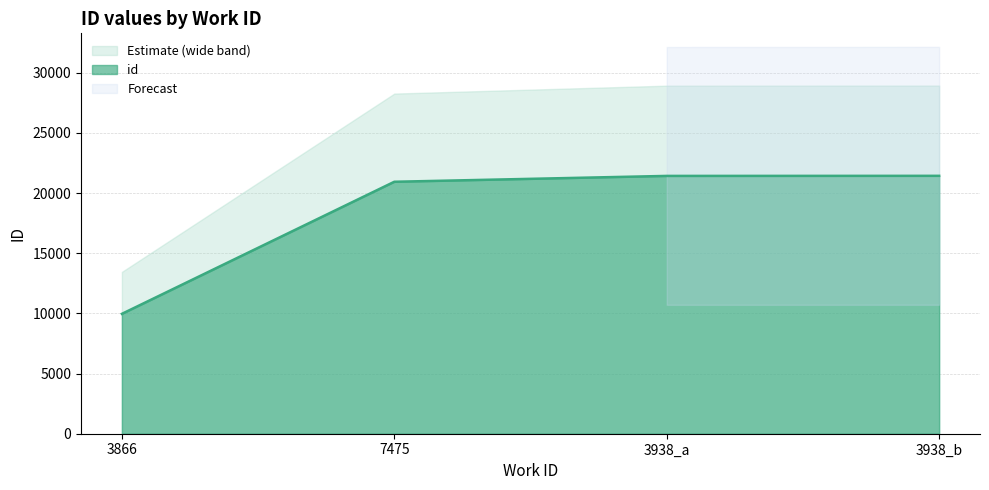

List the labels in order of value, smallest first.

3866, 7475, 3938_a, 3938_b